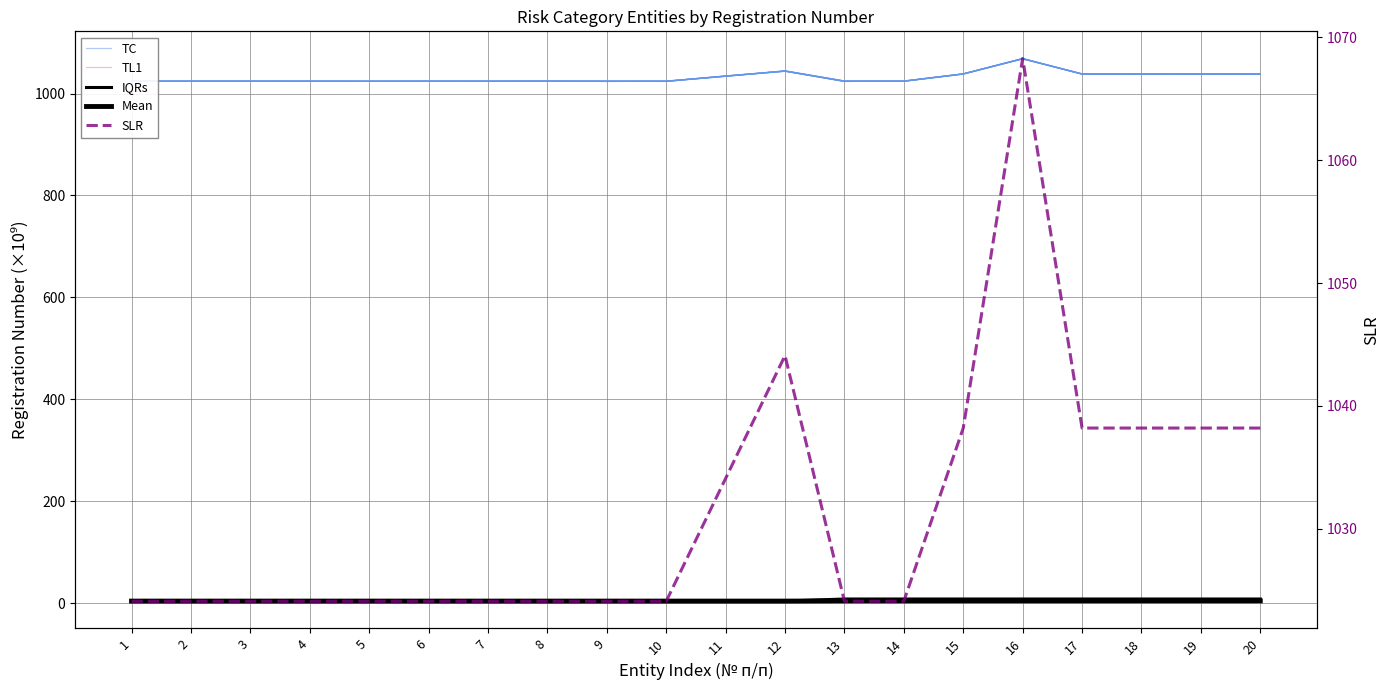

At how many categories does at least one series exceed 272?

20